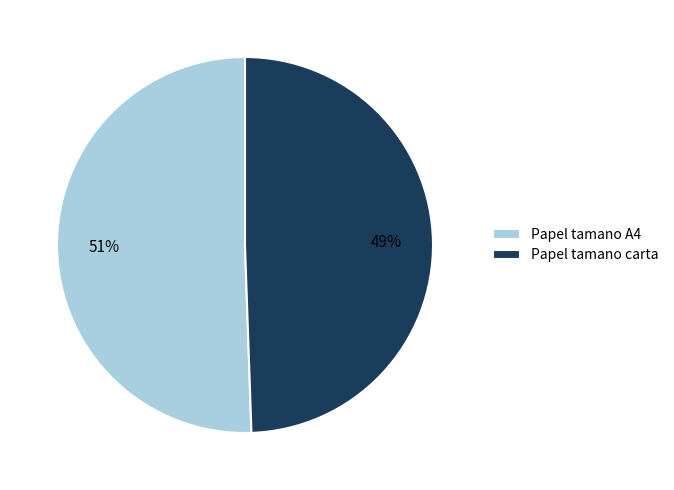

The Papel tamano A4 slice represents 42% of the pie. True or false?

False